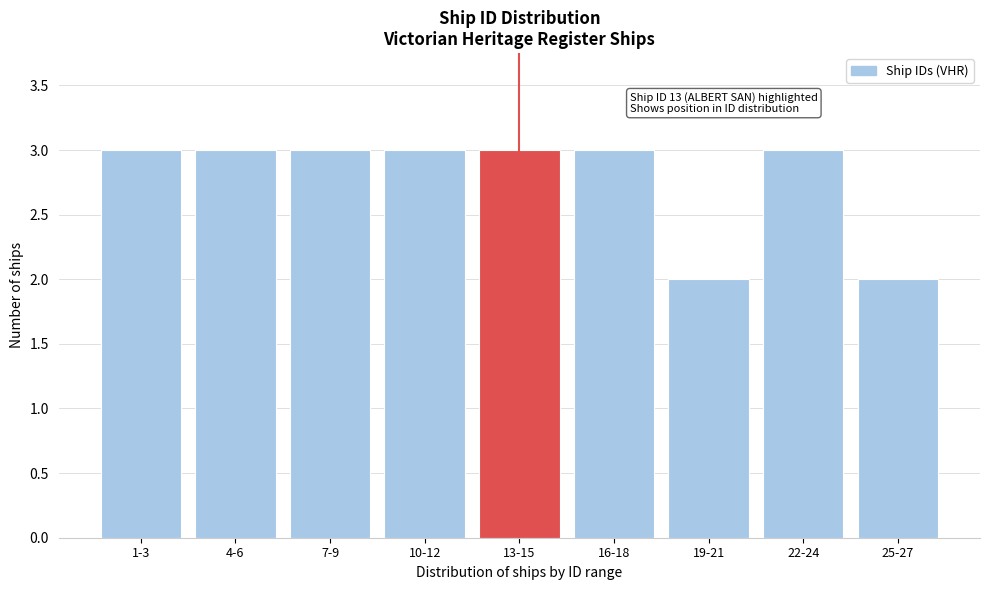

Reading left to right, transcribe all the data shown in this chart.

1-3=3	4-6=3	7-9=3	10-12=3	13-15=3	16-18=3	19-21=2	22-24=3	25-27=2